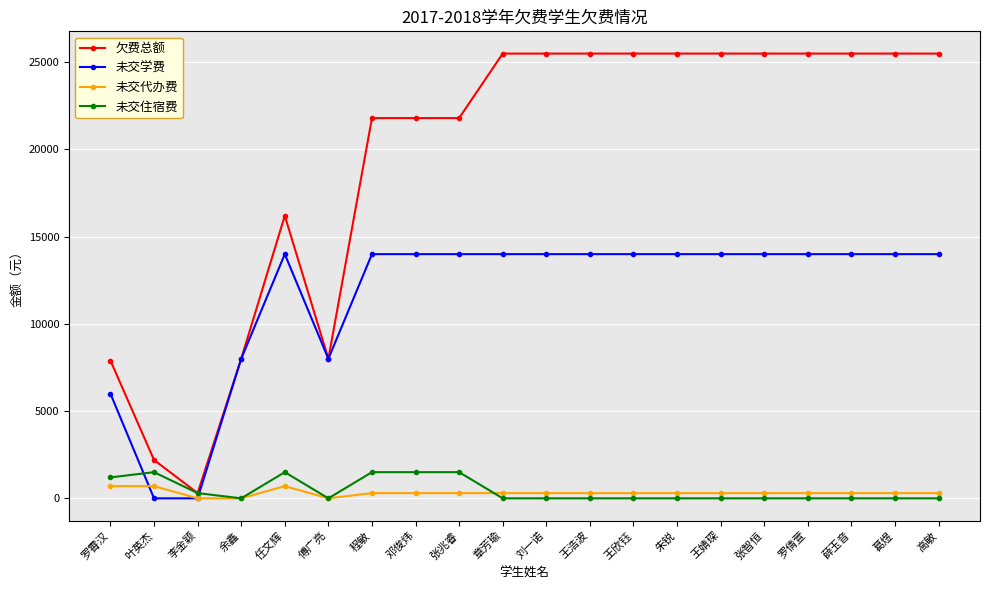

What is the label of the 20th point from the right?

罗霄汉